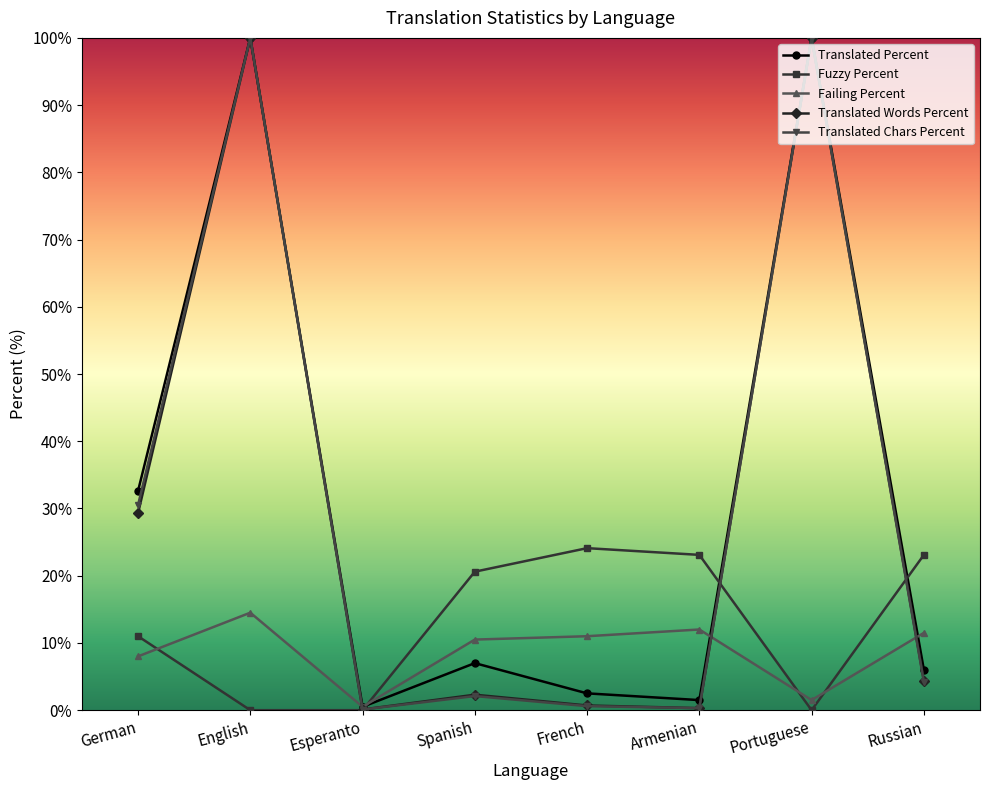

What is the sum of the Fuzzy Percent values at German and Esperanto?

11.0